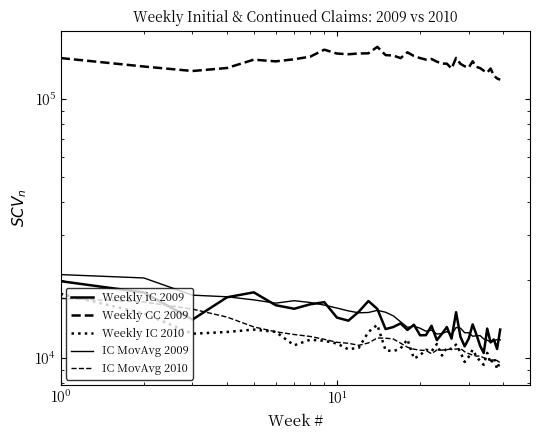

How many lines are shown in the chart?

5